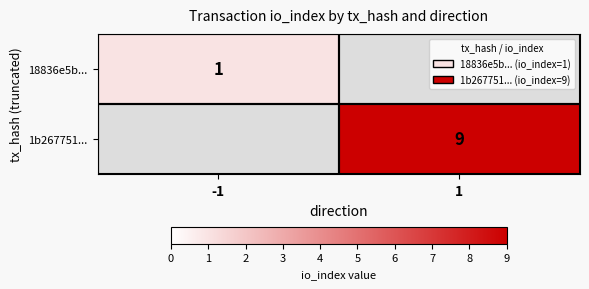

The value of 18836e5b... at -1 is 2. True or false?

False